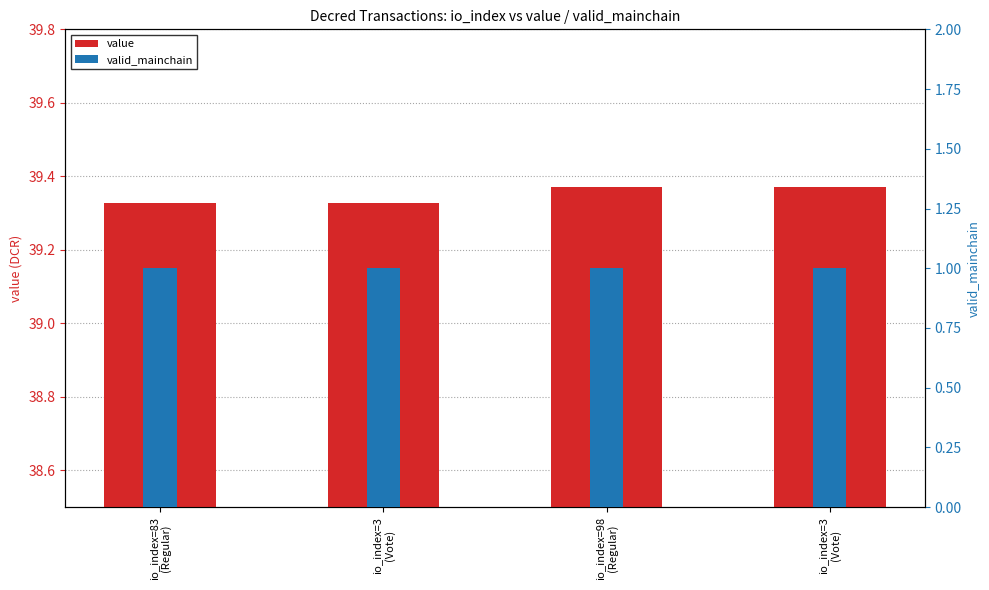

The value series shows 10.9 at io_index=83
(Regular). True or false?

False